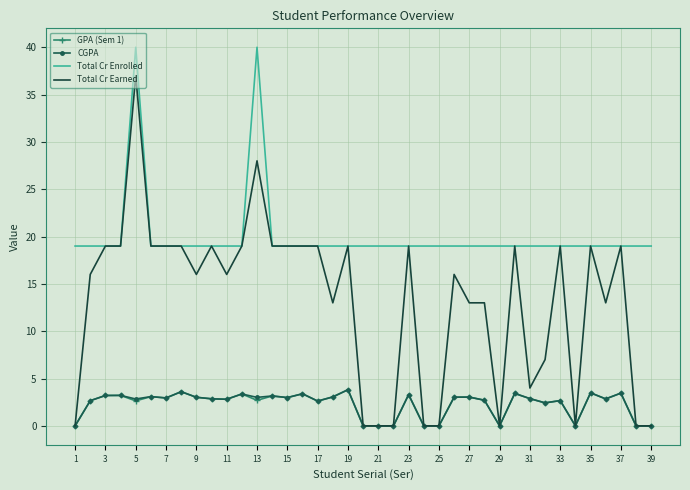

Which series has the largest total across all categories?

Total Cr Enrolled